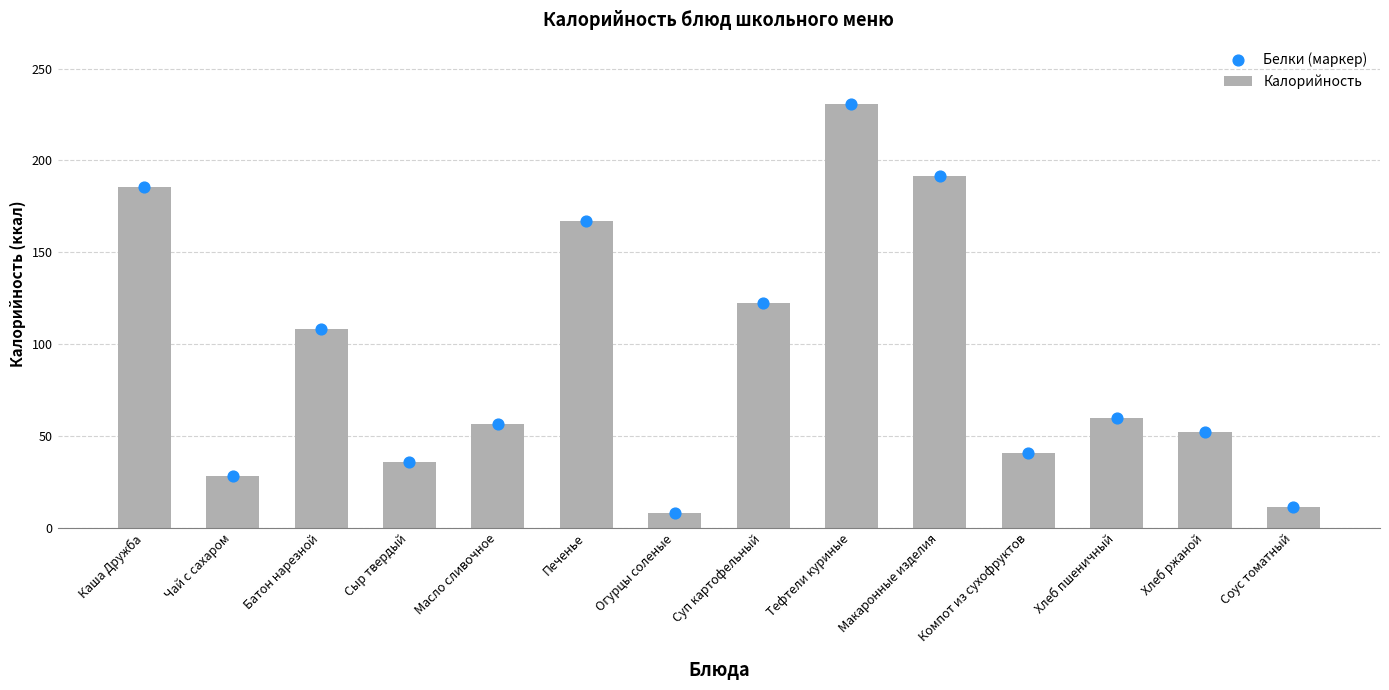

At how many categories does at least one series exceed 52?

9